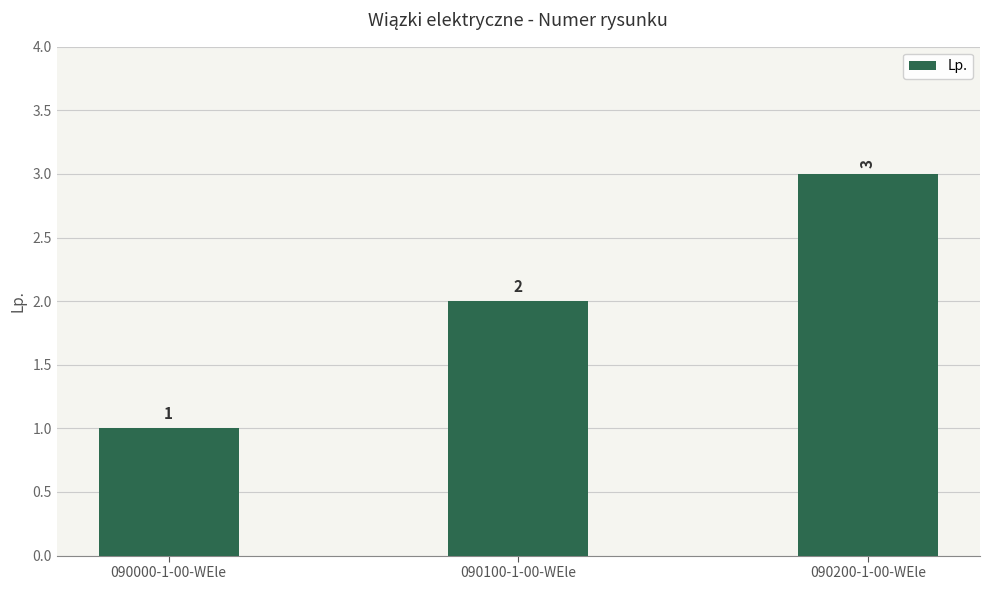

What is the label of the 1st bar from the right?

090200-1-00-WEle